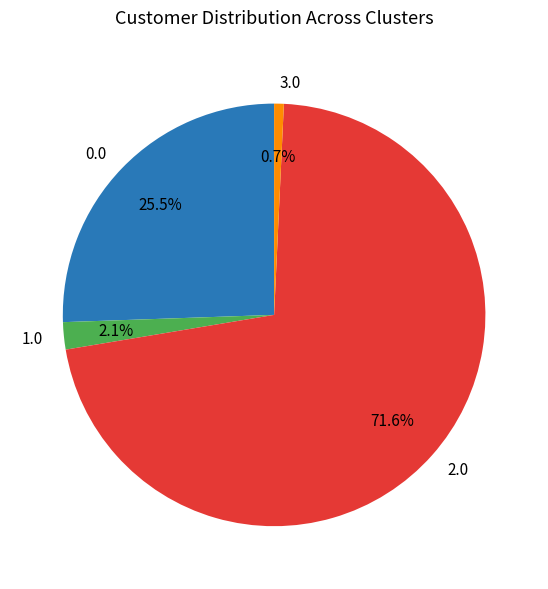

To the nearest percent, what percentage of the pie is 2.0?

72%